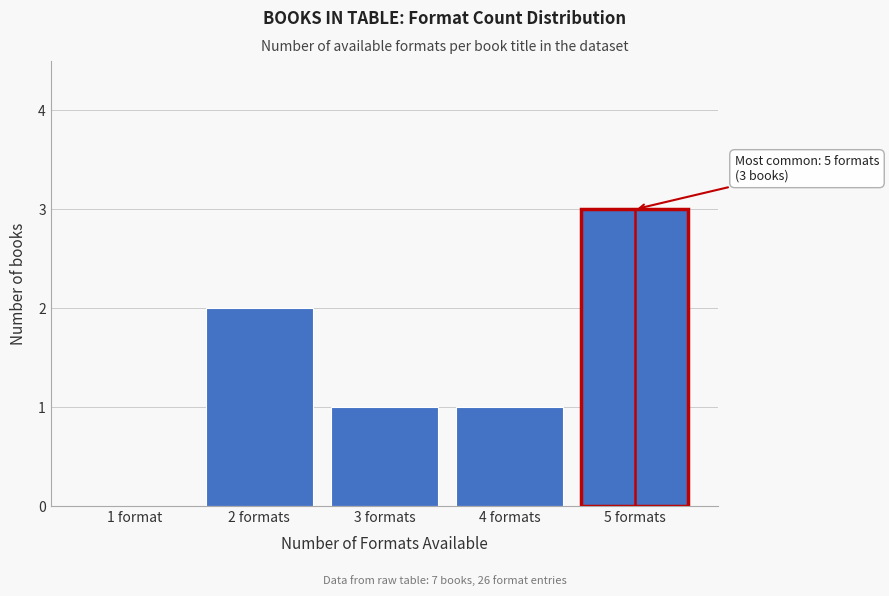

Reading left to right, list all the values displayed in this chart.

1 format=0	2 formats=2	3 formats=1	4 formats=1	5 formats=3